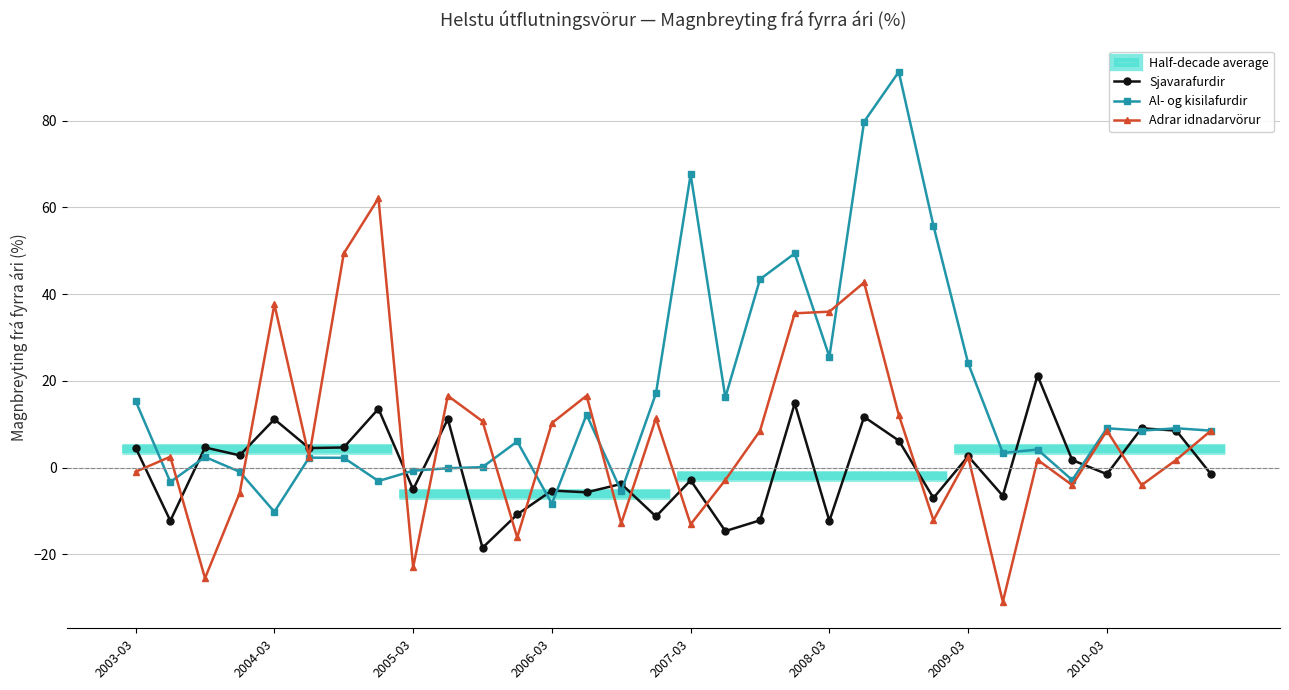

What is the difference between the maximum and minimum values in the Adrar idnadarvörur series?

93.0